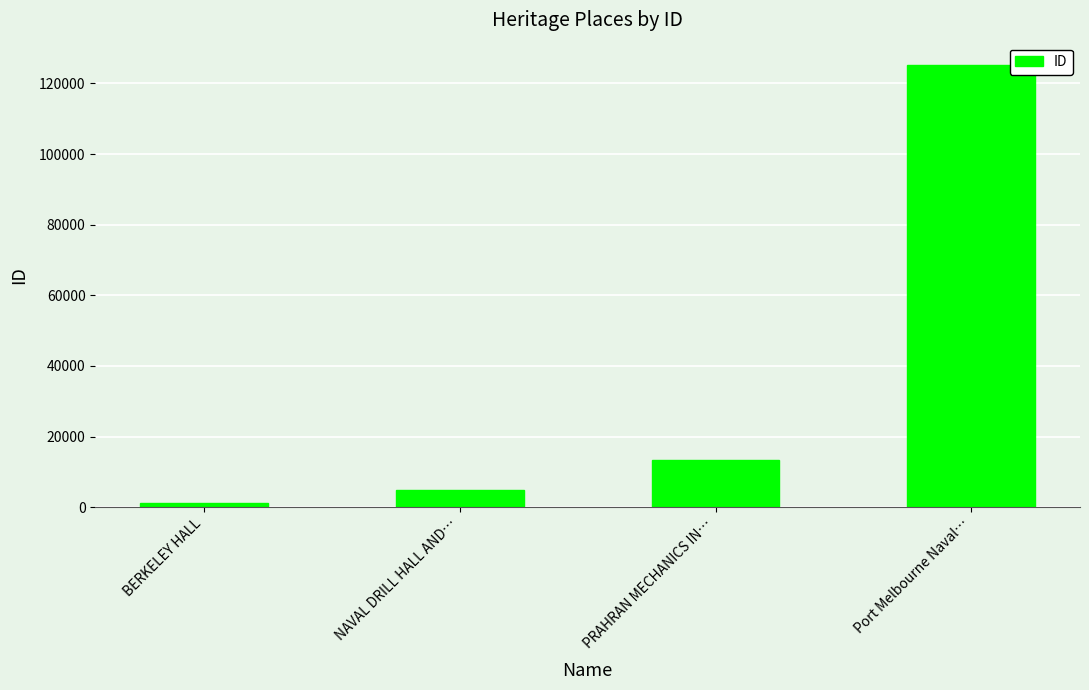

List the labels in order of value, smallest first.

BERKELEY HALL, NAVAL DRILL HALL AND…, PRAHRAN MECHANICS IN…, Port Melbourne Naval…